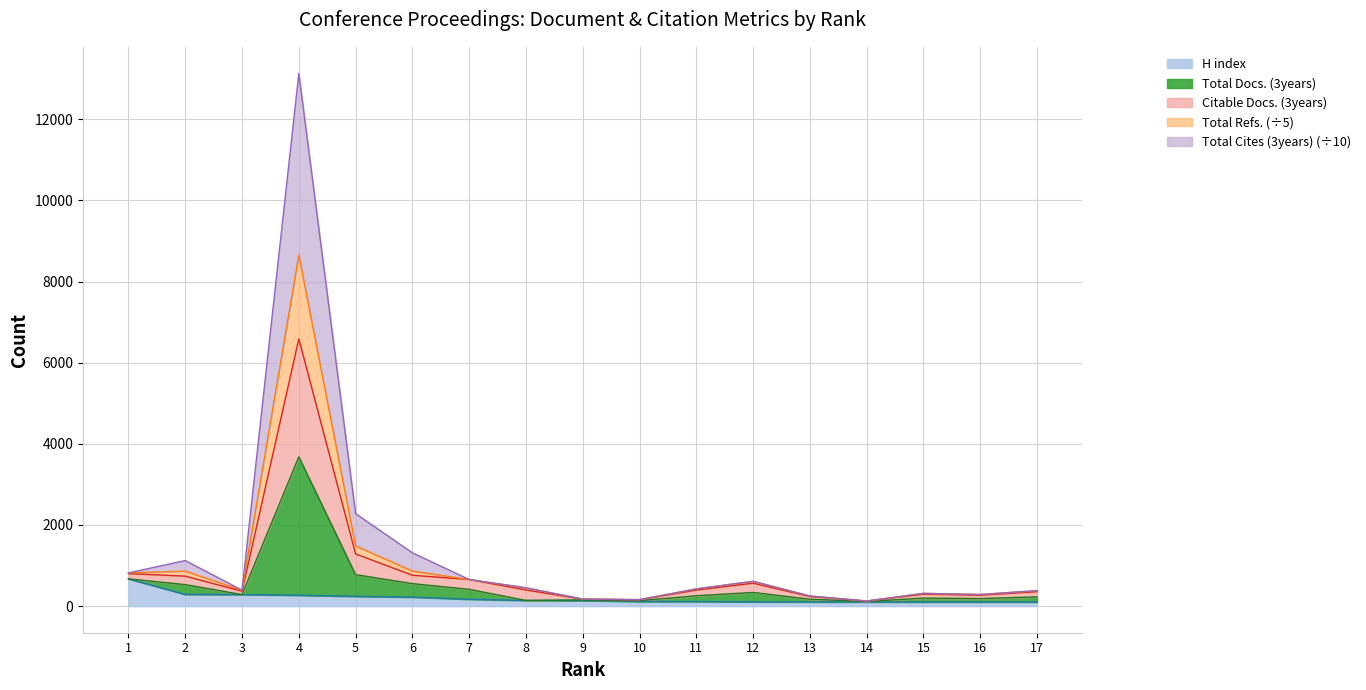

Where is H index nearest to the value 385?

2